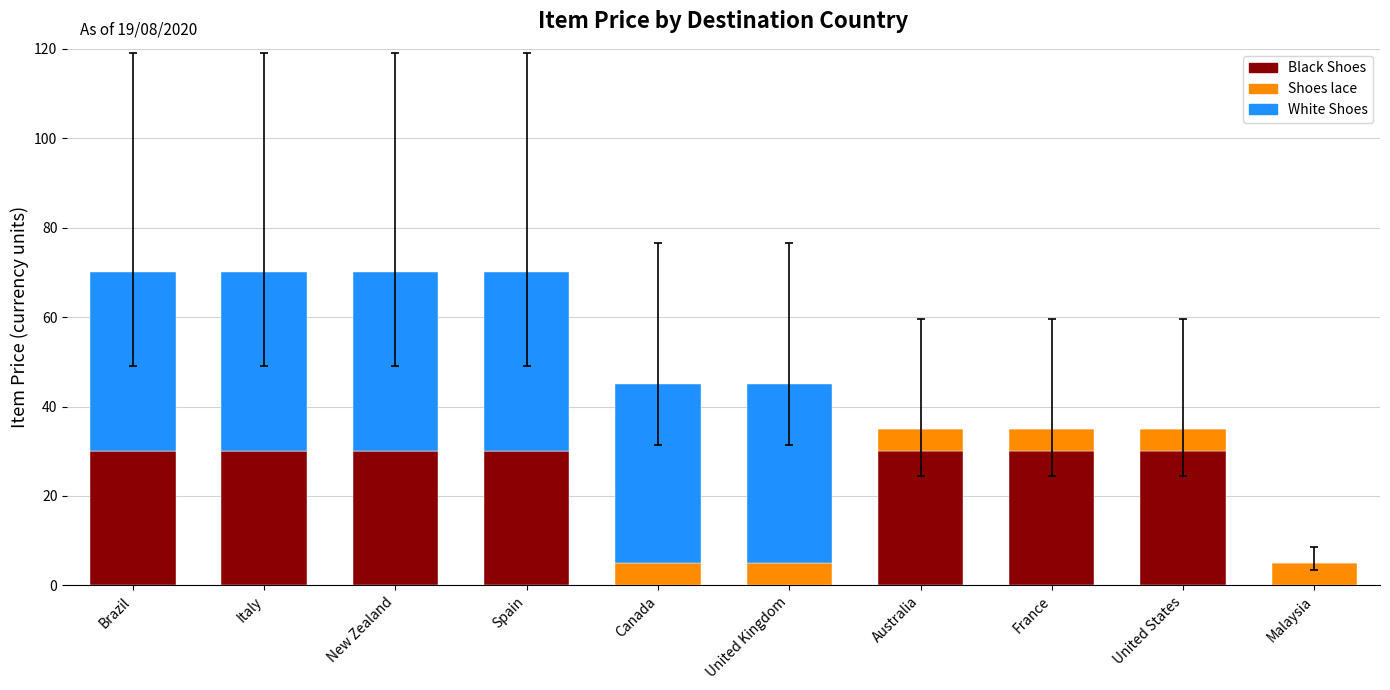

What are all the series names shown in the legend?

Black Shoes, Shoes lace, White Shoes